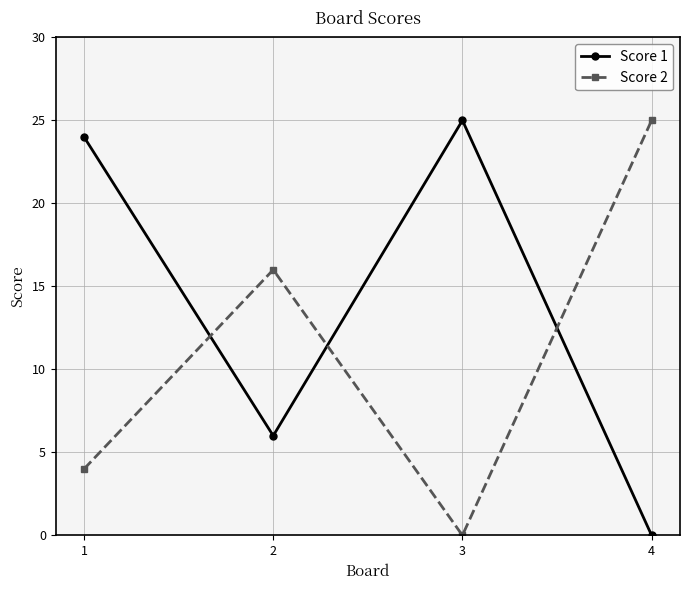

How many times do Score 2 and Score 1 cross each other?

3